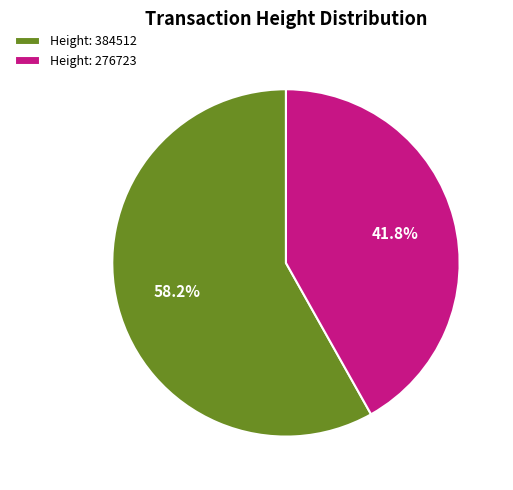

Which slice is the smallest?

Height: 276723